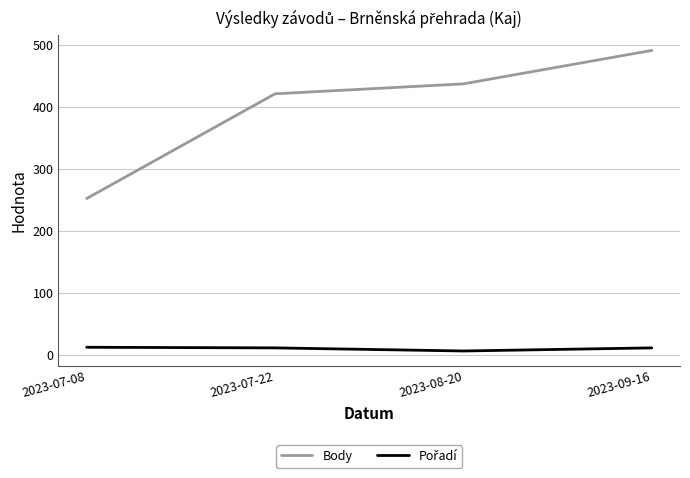

What position from the right is 2023-09-16?

1